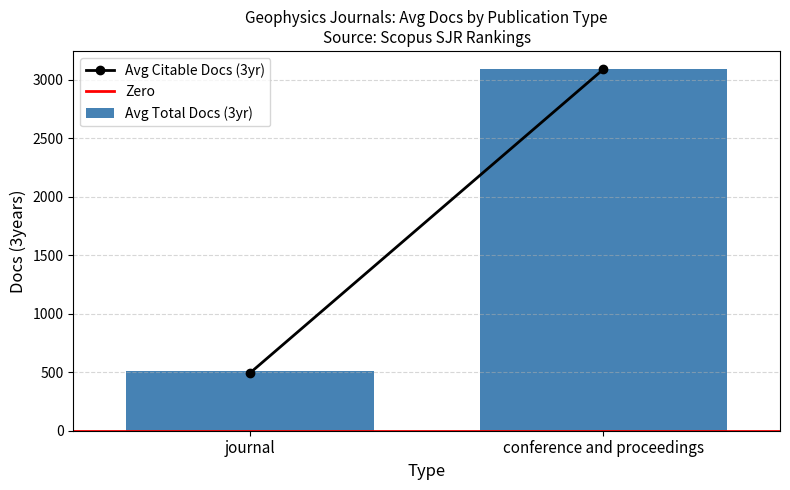

What is the label of the 2nd bar from the left?

conference and proceedings